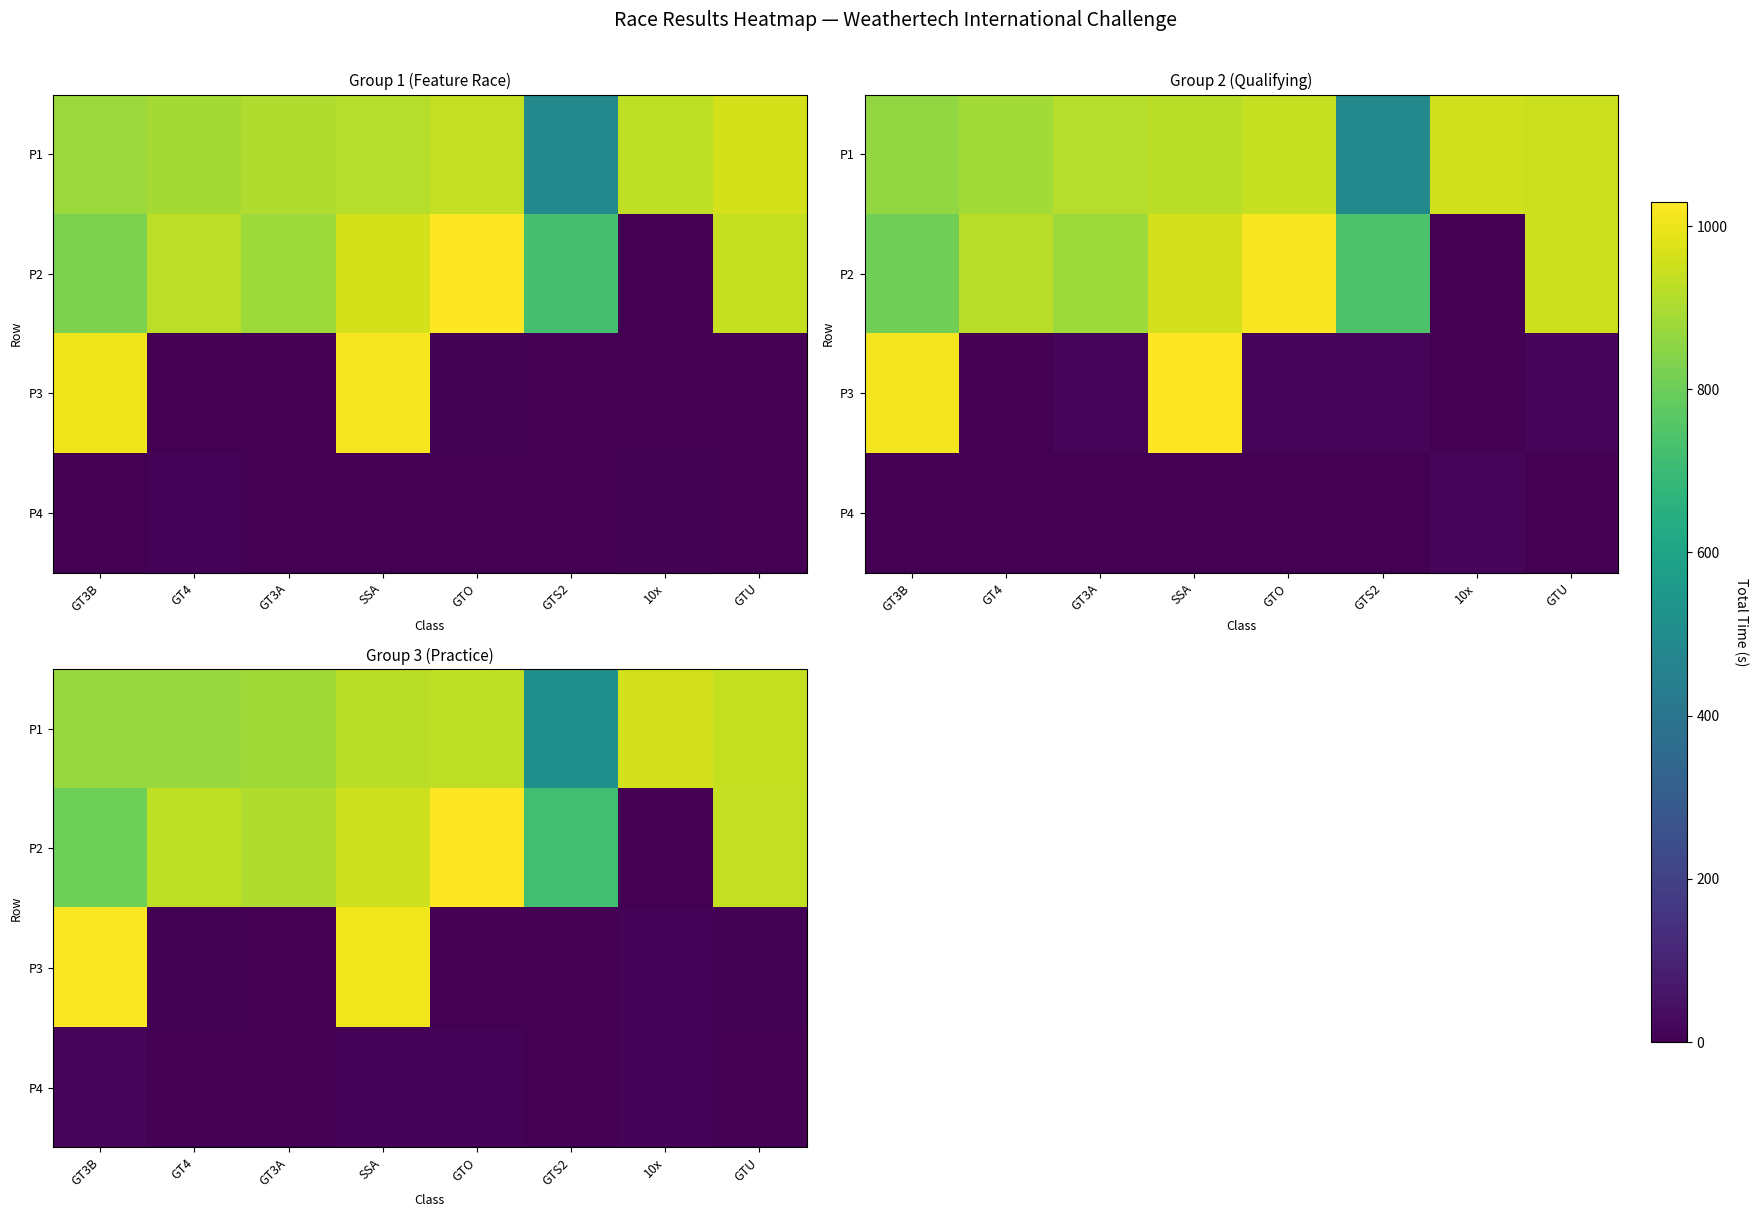

Which has a higher value, GT4 or GTO?

GTO